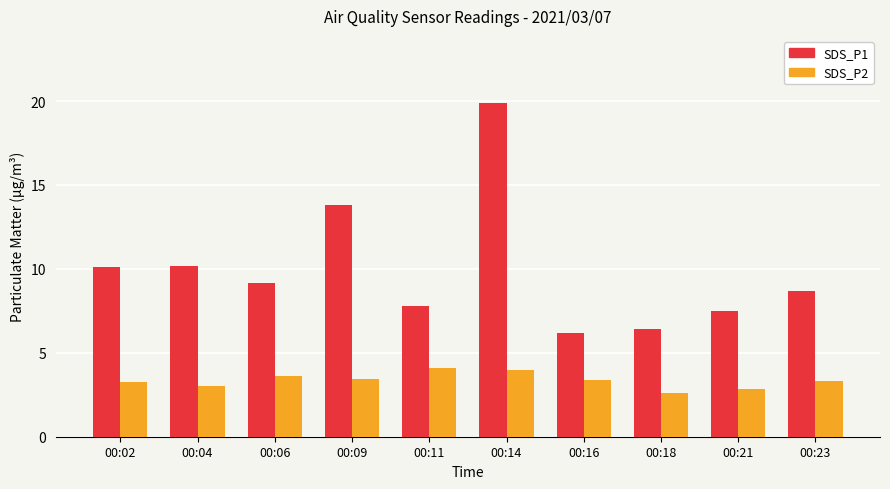

What is the difference between the maximum and second lowest values in the SDS_P1 series?

13.5